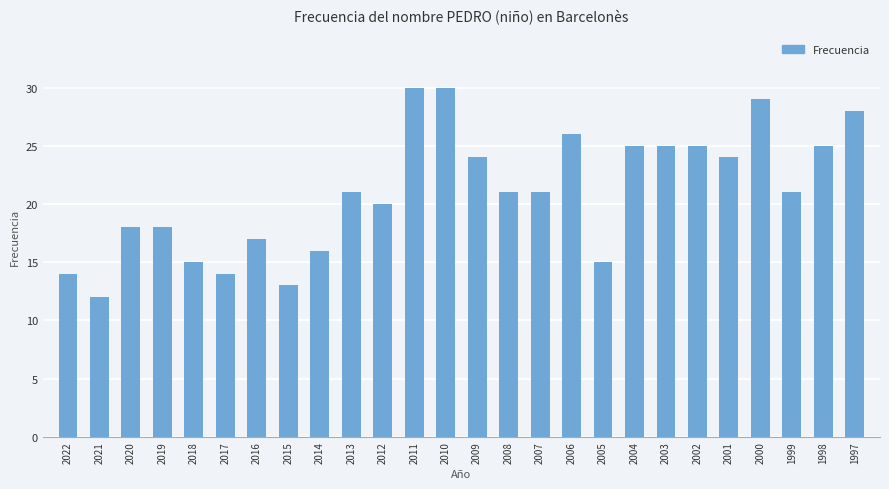

How many data points does each series have?

26